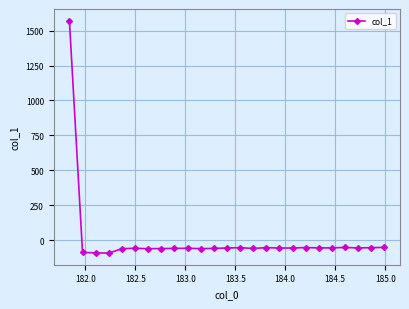

How many positive values are there?

1